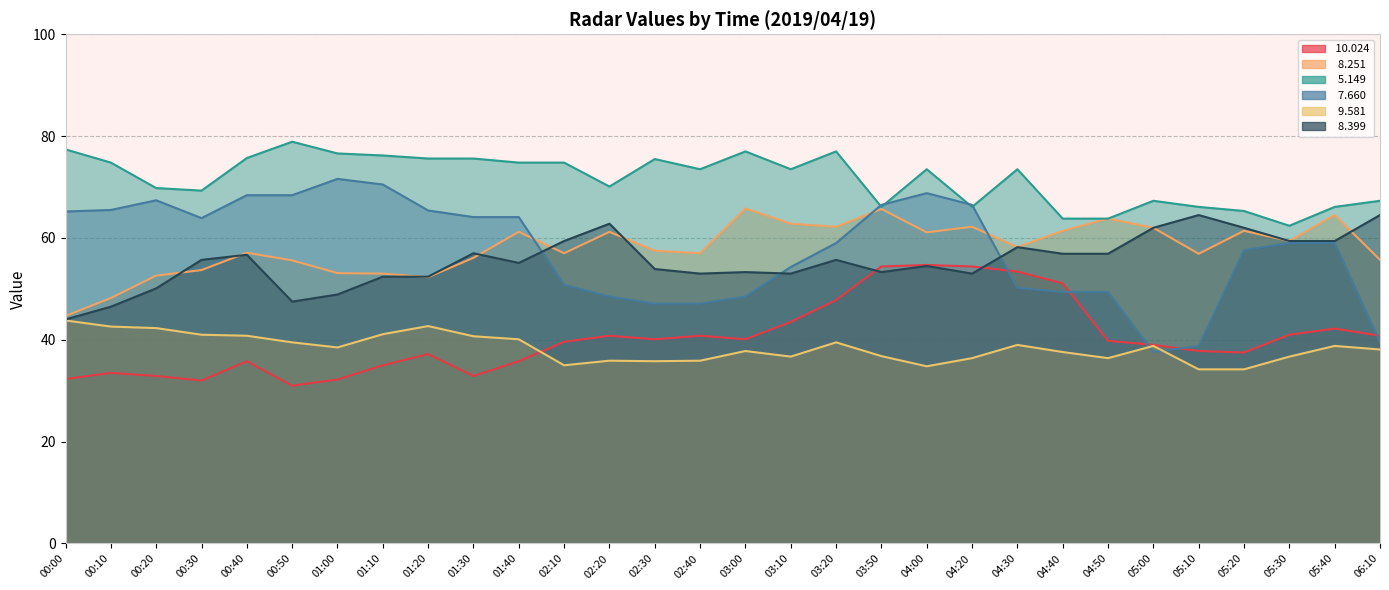

What is the sum of all   8.399 values?

1662.0